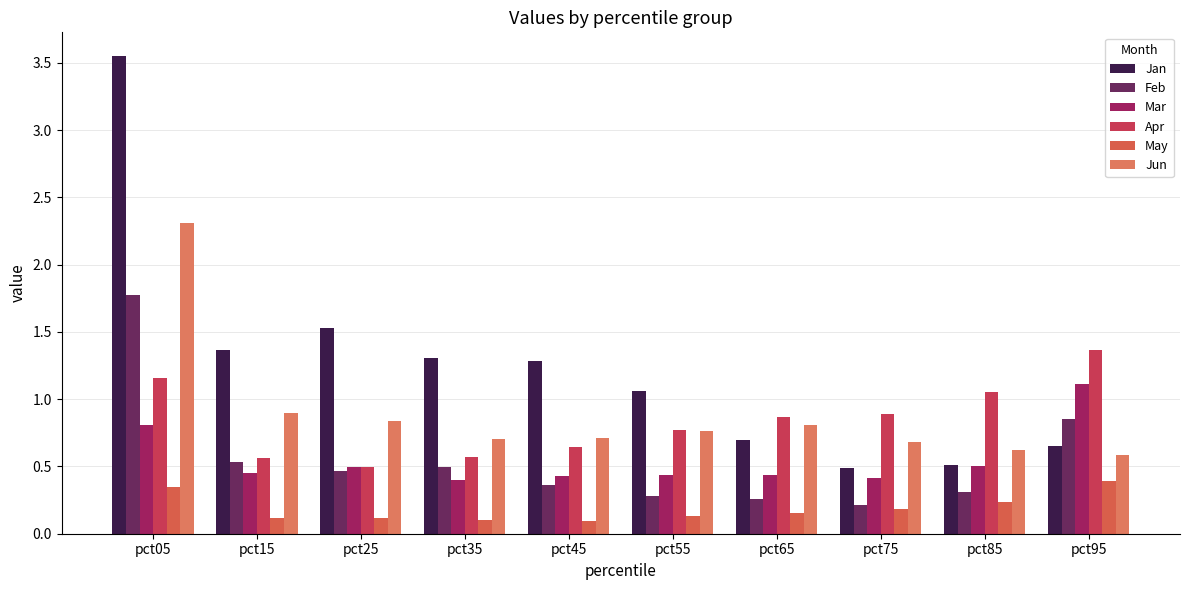

What are all the series names shown in the legend?

Jan, Feb, Mar, Apr, May, Jun